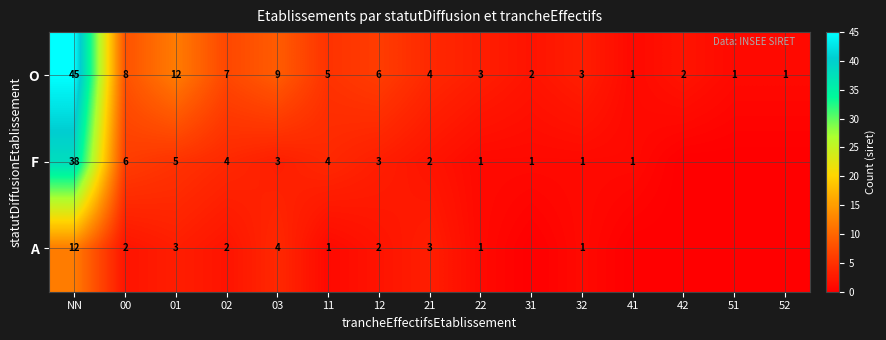

At which label does O first exceed 4?

NN